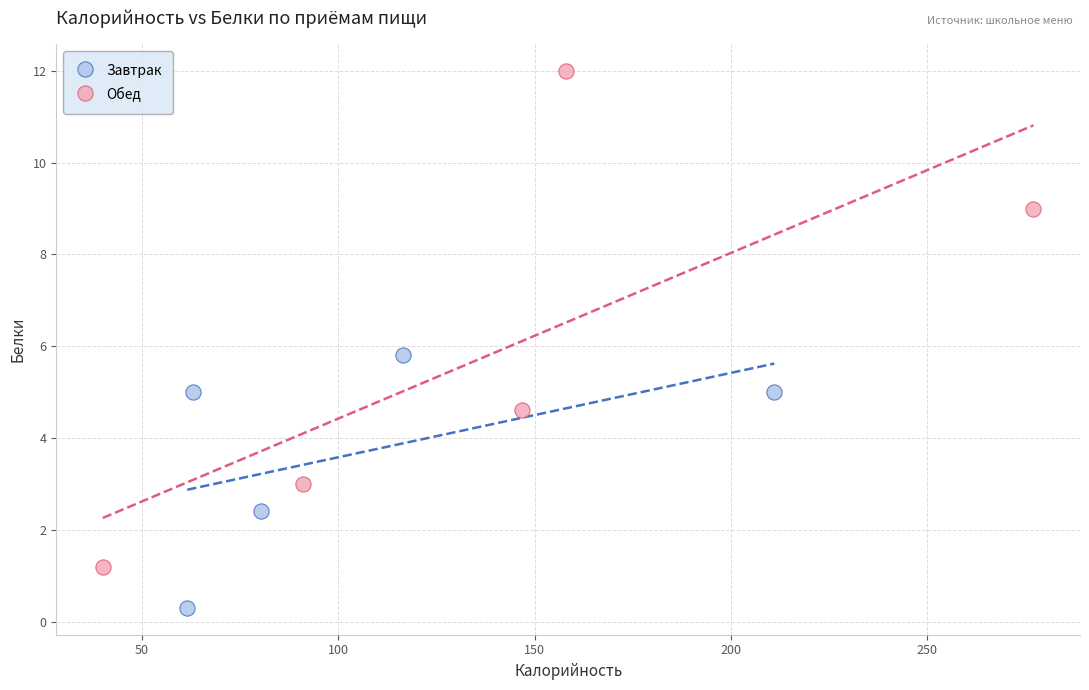

Which series has the largest Y range (max minus min)?

Обед